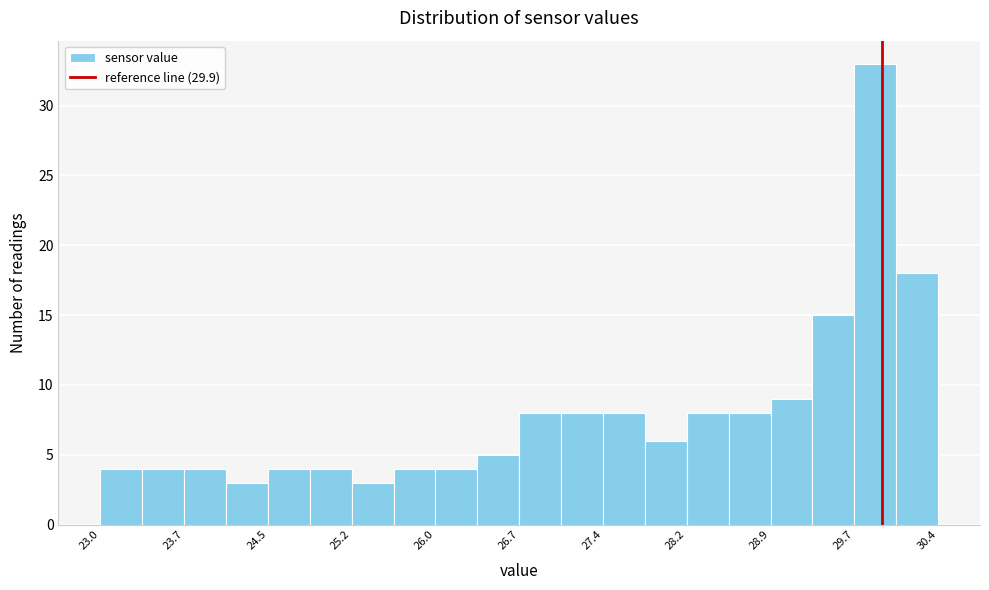

Read against the x-axis, roughly where is the centre of the tallest bar?

29.8